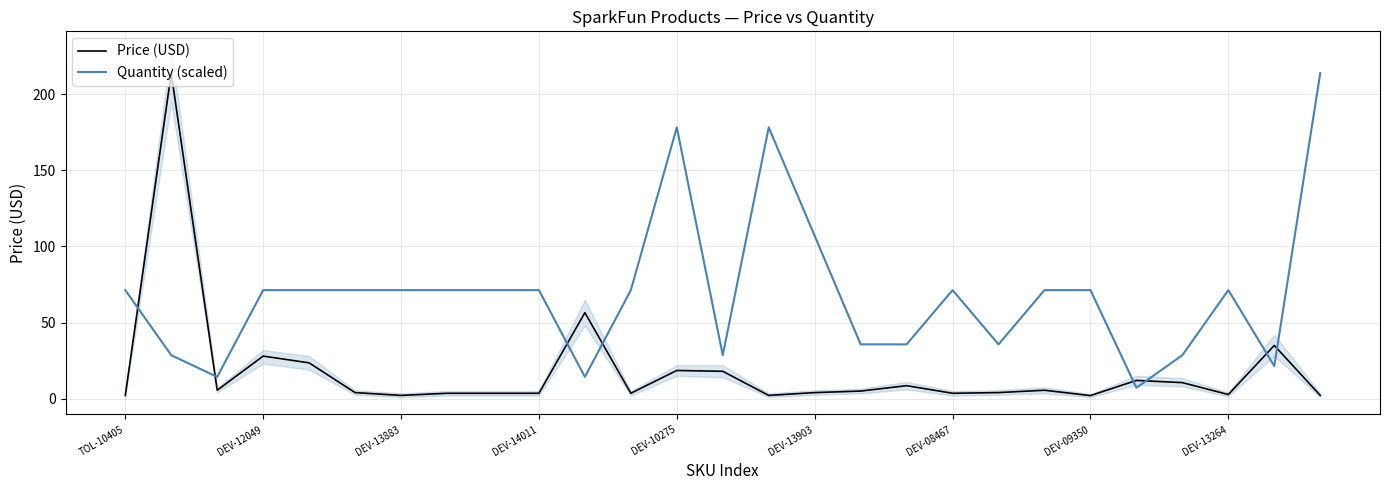

Where is Price (USD) nearest to the value 107?

10